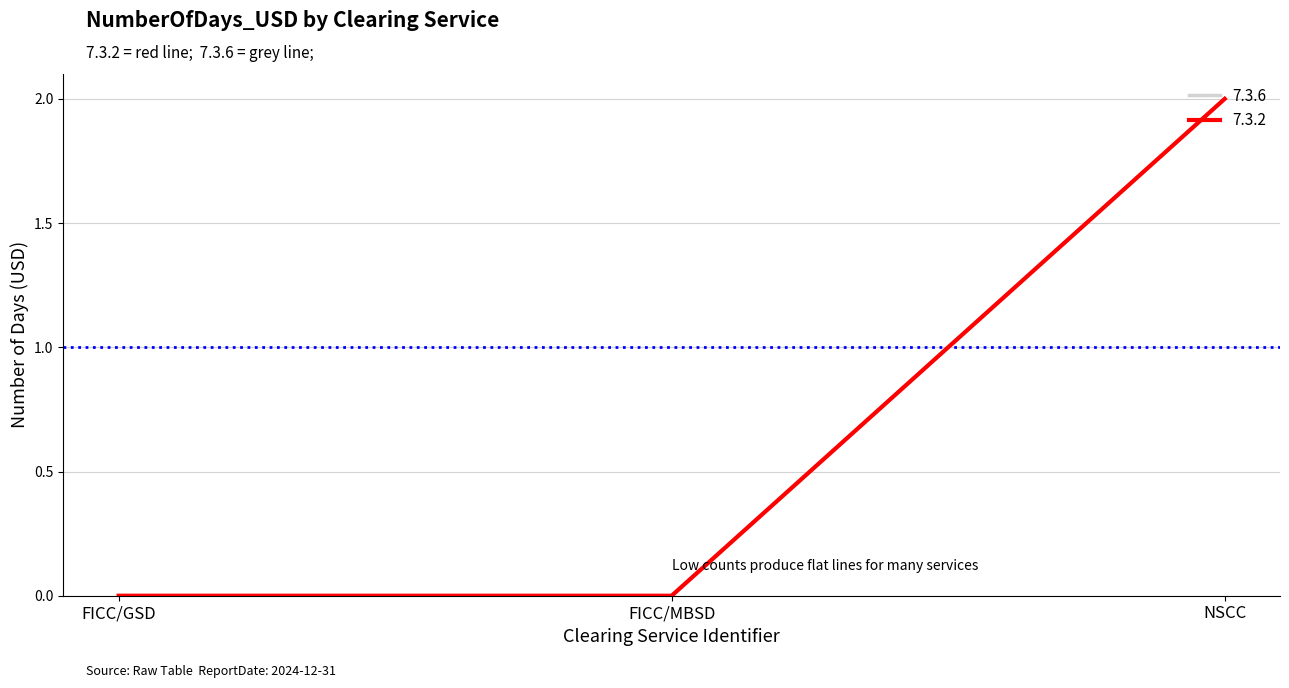

Does the chart display data point markers on the line(s)?

No